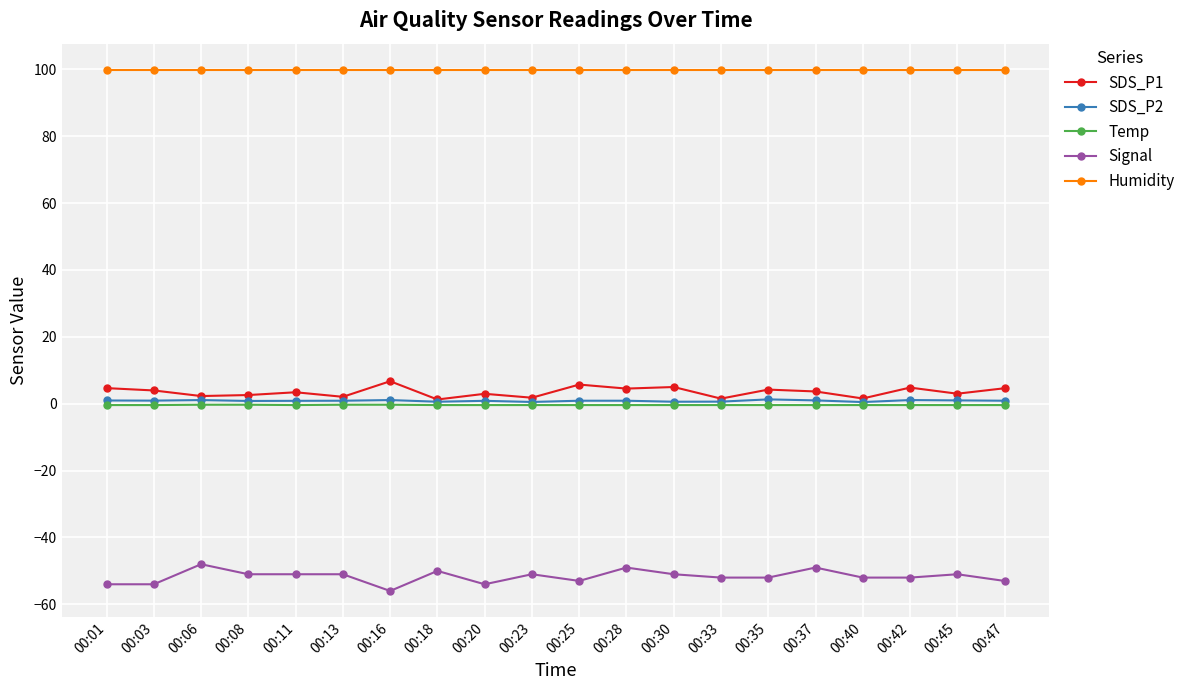

True or false: SDS_P1 has more than 2 points higher than both neighbors.

True